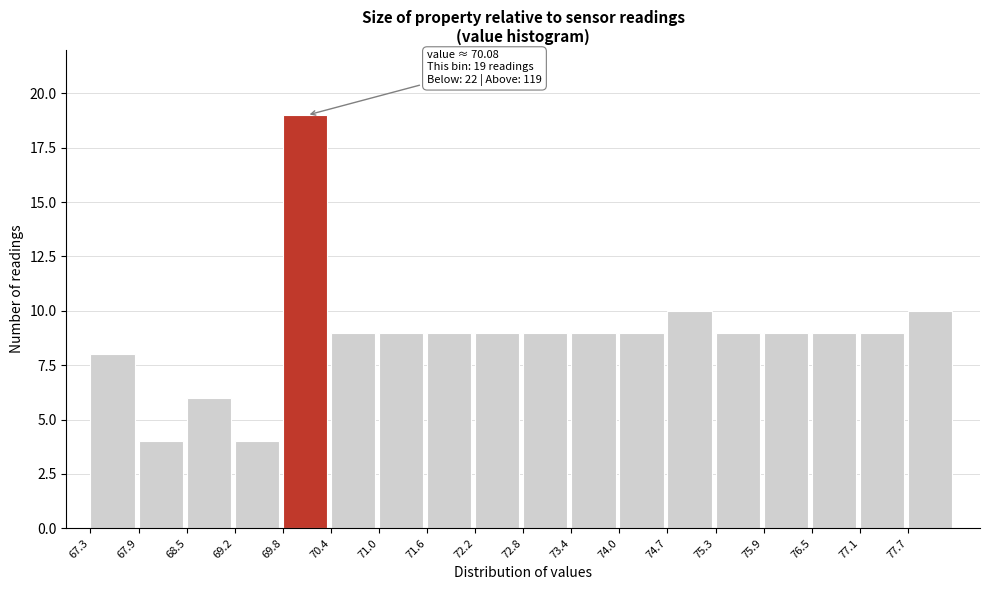

Which range on the x-axis has the tallest bar?

69.77 to 70.38